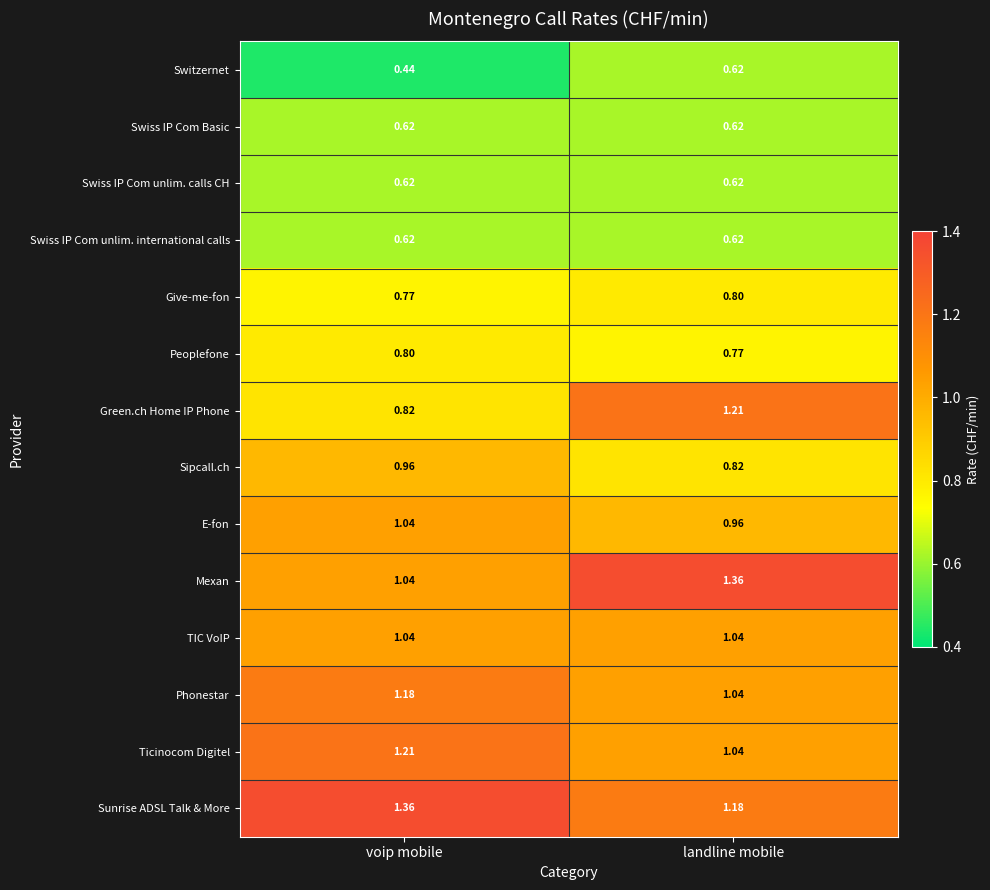

Between voip mobile and landline mobile, which series saw the biggest shift?

Green.ch Home IP Phone